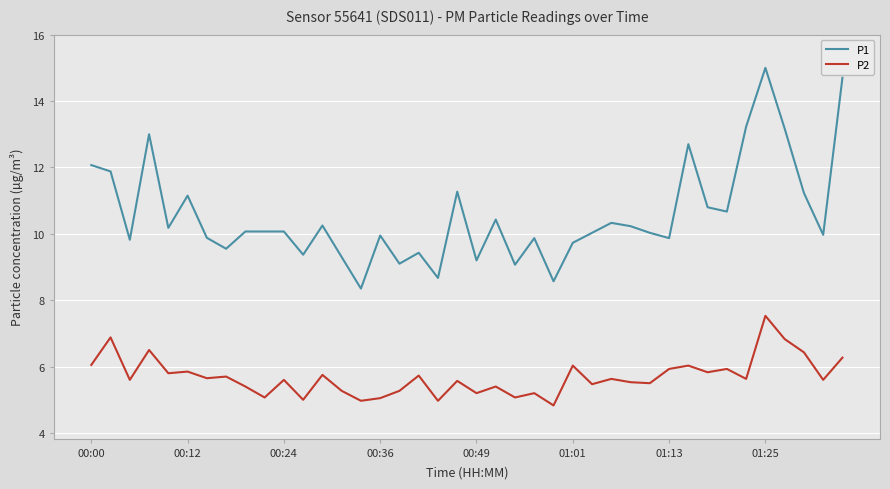

Which series has the largest total across all categories?

P1